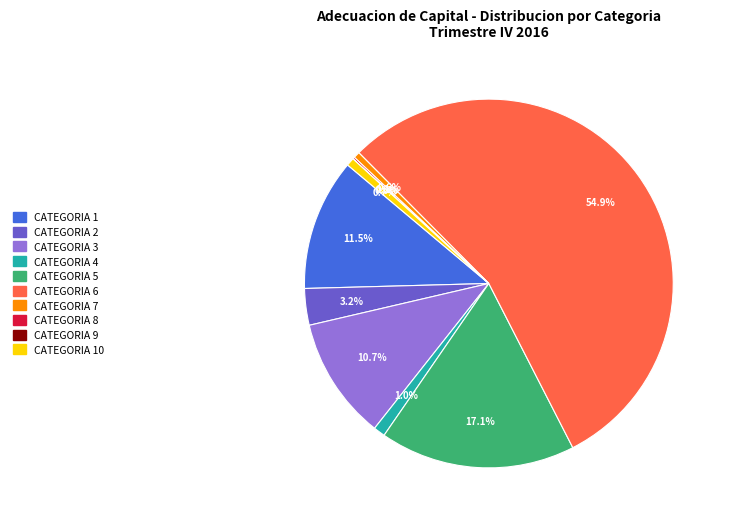

Is there any slice that represents more than half of the pie?

Yes